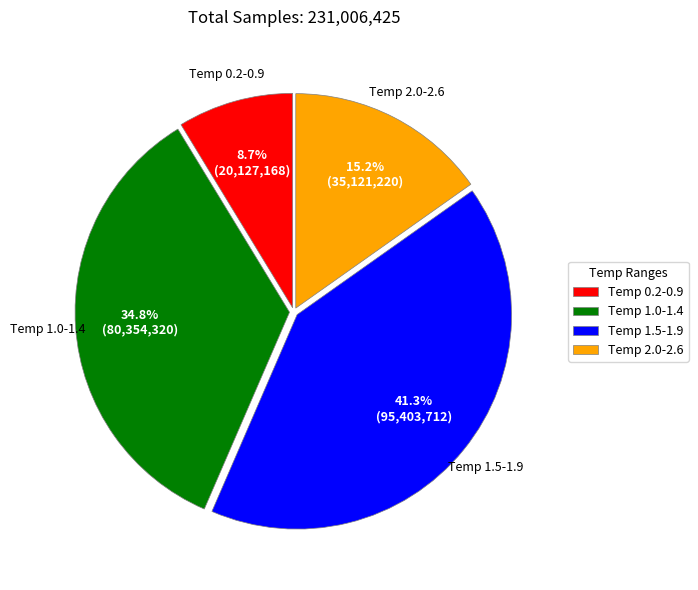

Rank the categories by value from lowest to highest.

Temp 0.2-0.9, Temp 2.0-2.6, Temp 1.0-1.4, Temp 1.5-1.9